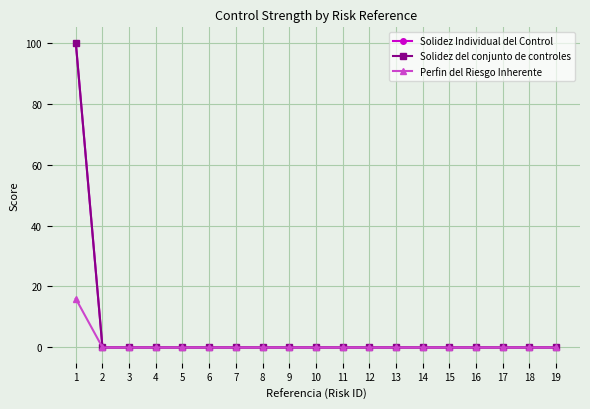

True or false: Solidez Individual del Control and Solidez del conjunto de controles intersect in this chart.

False